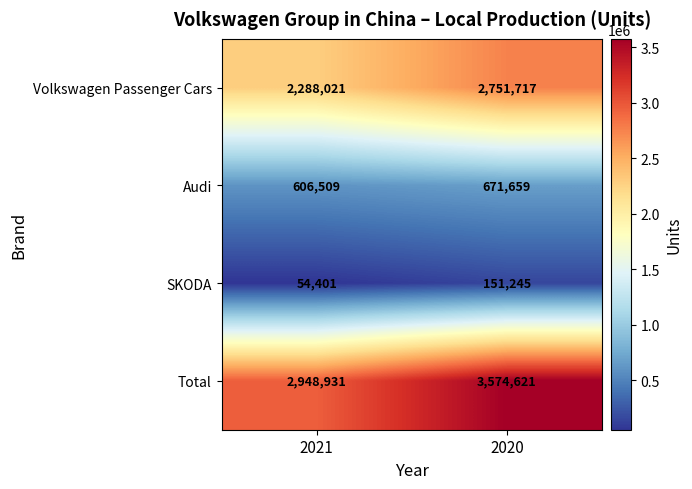

What is the greatest value displayed?

3574621